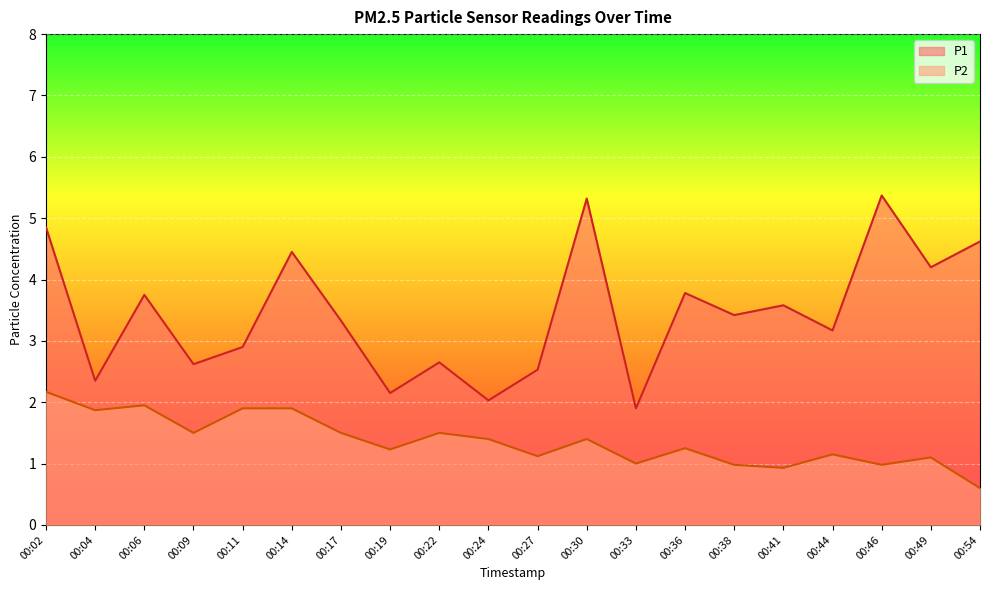

How many values in the P2 series exceed 1?

15